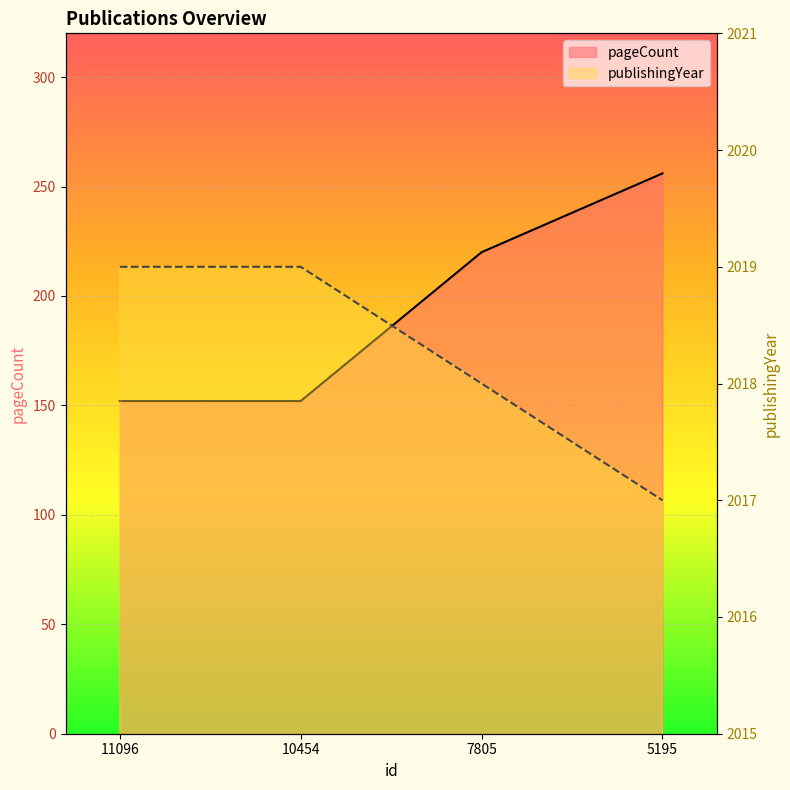

Rank the series at 7805 from highest to lowest value.

publishingYear, pageCount